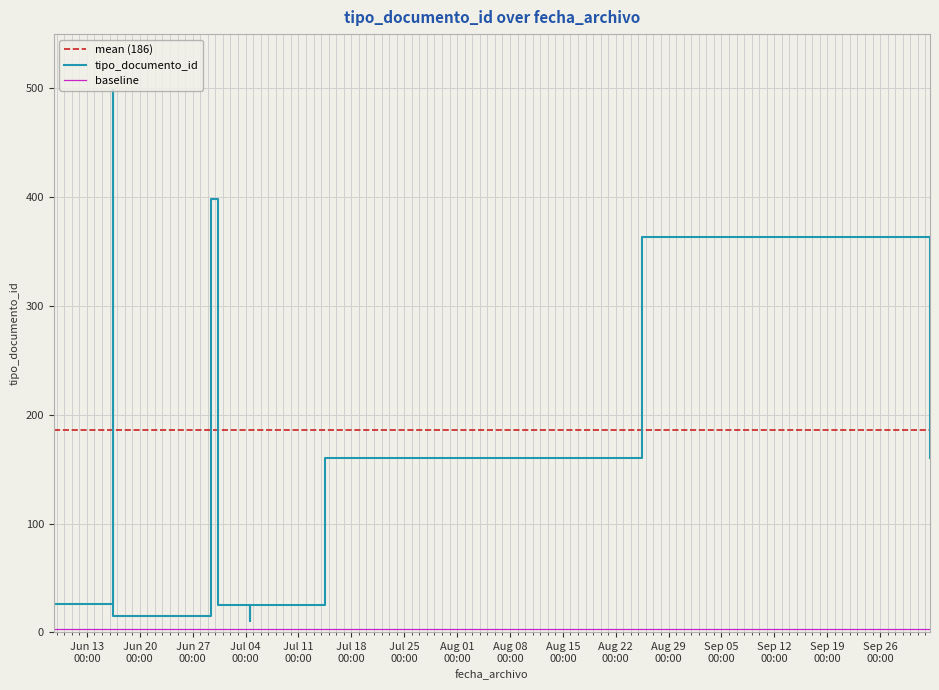

List the labels in order of value, largest first.

2023-06-16 12:07:12, 2023-06-29 09:52:02, 2023-09-18 10:32:03, 2023-08-25 11:06:28, 2023-10-02 14:26:07, 2023-07-14 11:32:35, 2023-06-08 14:44:41, 2023-07-04 15:00:43, 2023-06-30 08:55:54, 2023-06-16 12:27:49, 2023-07-04 14:25:17